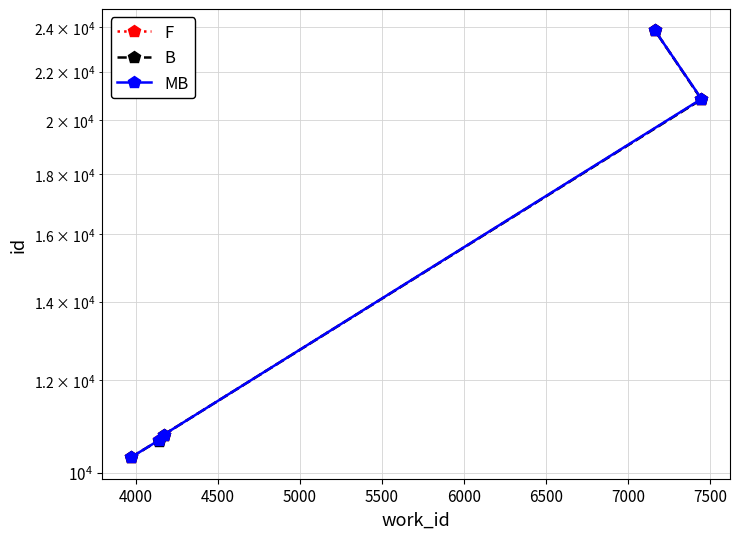

Is the value of B at 4500 greater than the value of F at 5000?

No